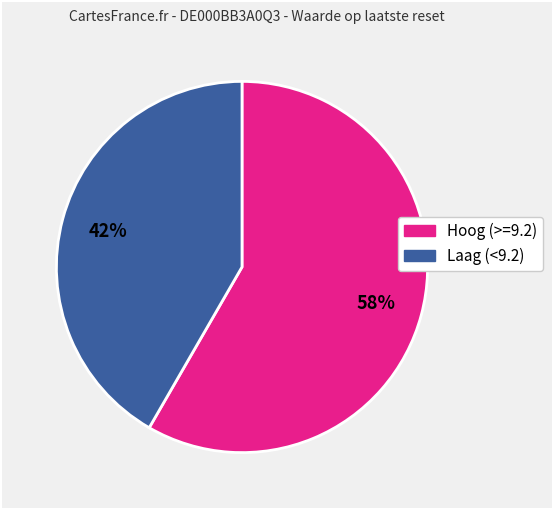

Count the number of slices in the pie.

2